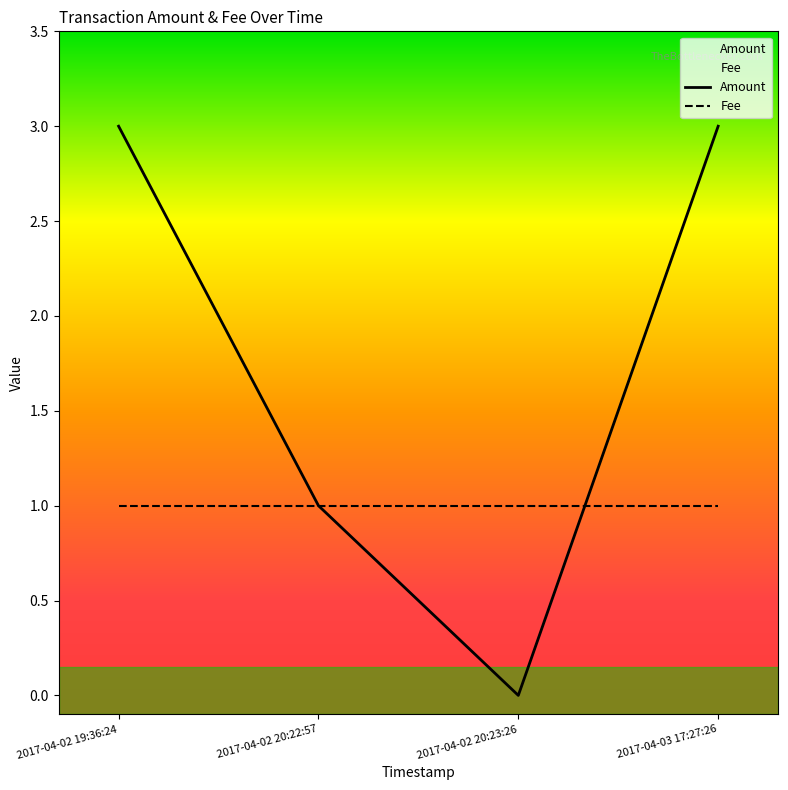

True or false: the data shows 1 at 2017-04-02 20:22:57.

False